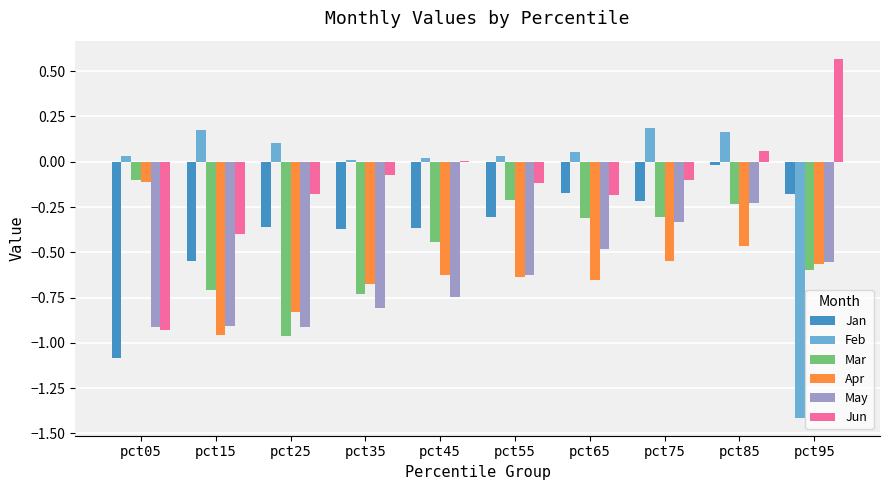

The value of May at pct35 is -0.8. True or false?

True